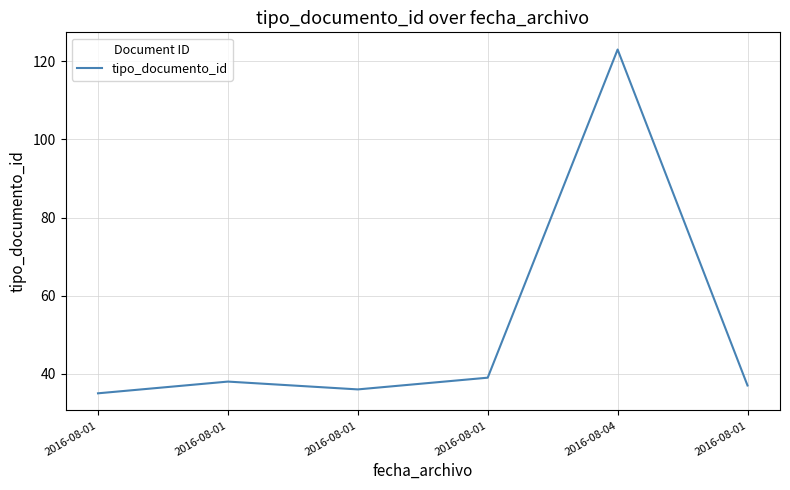

Reading left to right, extract all data points from this chart.

2016-08-01=35	2016-08-01=38	2016-08-01=36	2016-08-01=39	2016-08-04=123	2016-08-01=37